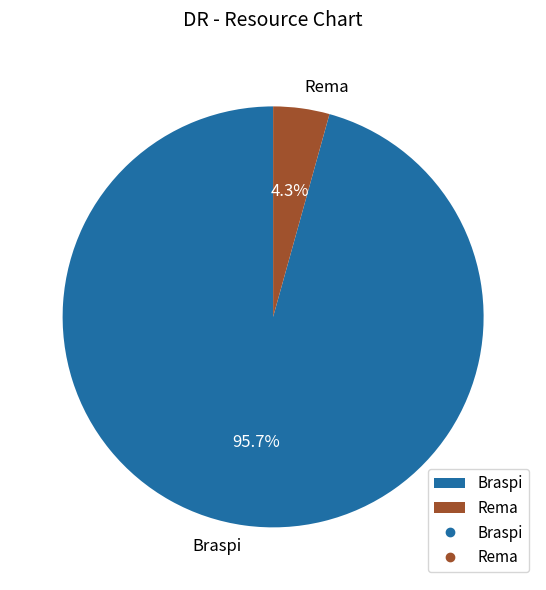

To the nearest percent, what portion does Rema represent?

4%